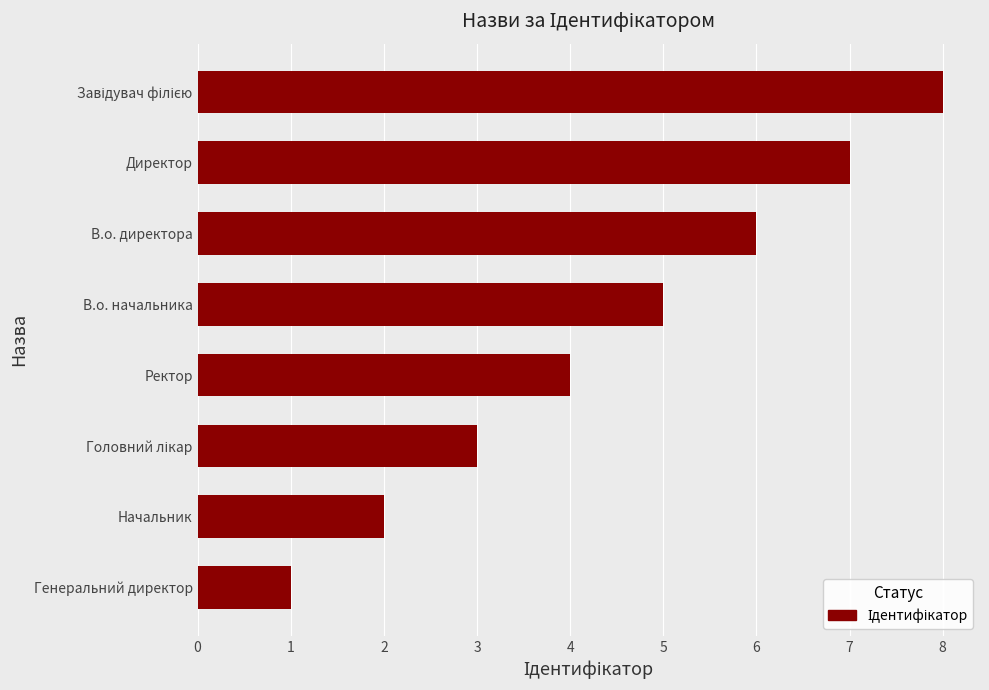

How many values are between 3 and 7?

5